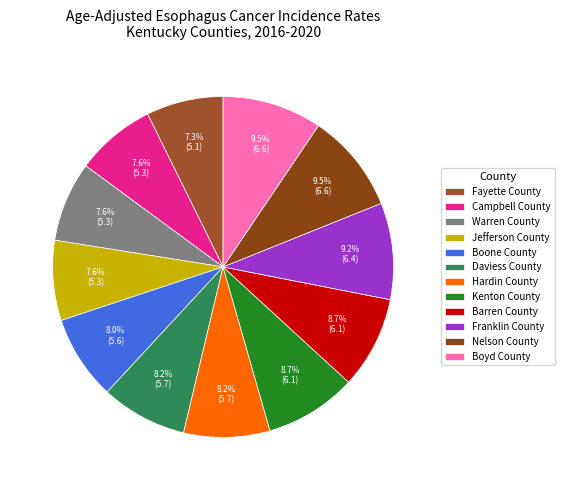

To the nearest percent, what is the average slice percentage?

8%